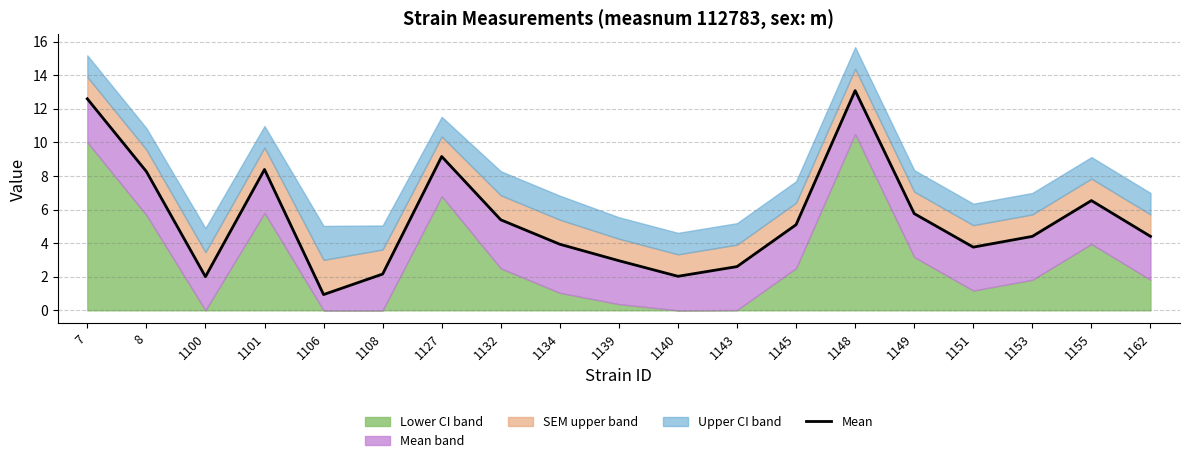

What is the ratio of the value at 1151 to the value at 1139?

1.3